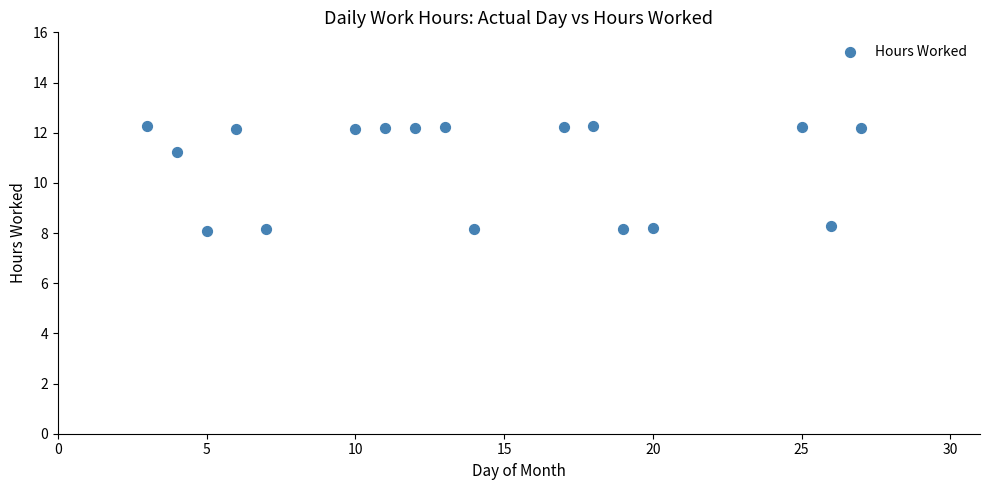

What is the range of X values (max minus min)?

24.0